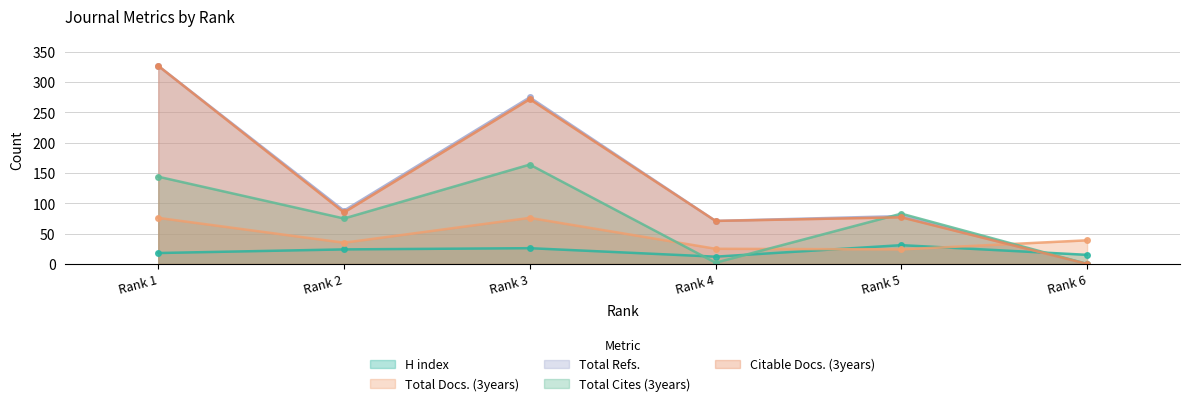

At which label is Total Cites (3years) closest to 82?

Rank 5